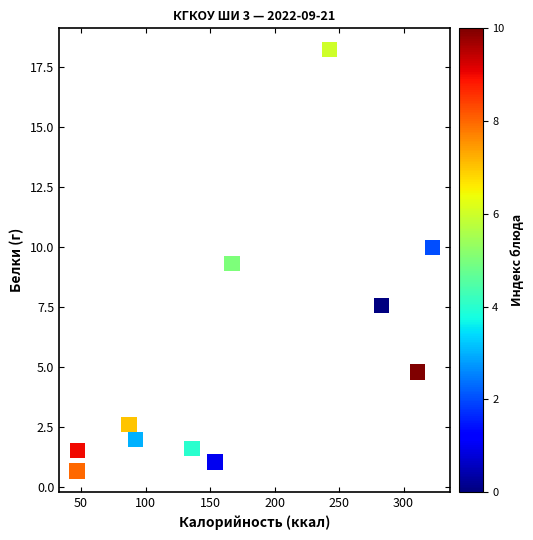

What Y value in the scatter plot is closest to 9?

9.3